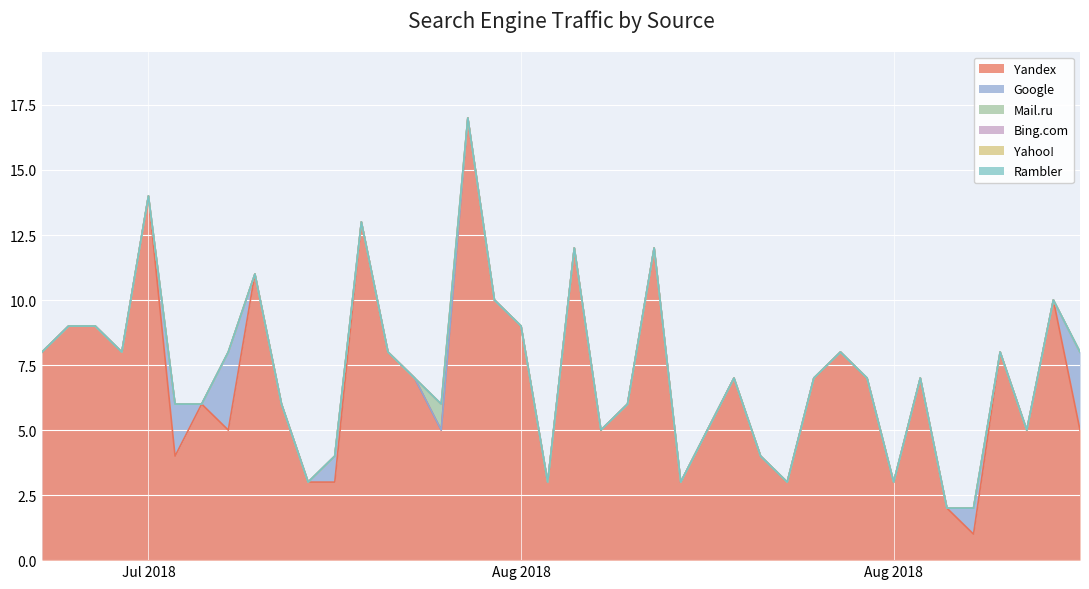

What is the difference between the highest and lowest values at 2018-08-23?

3